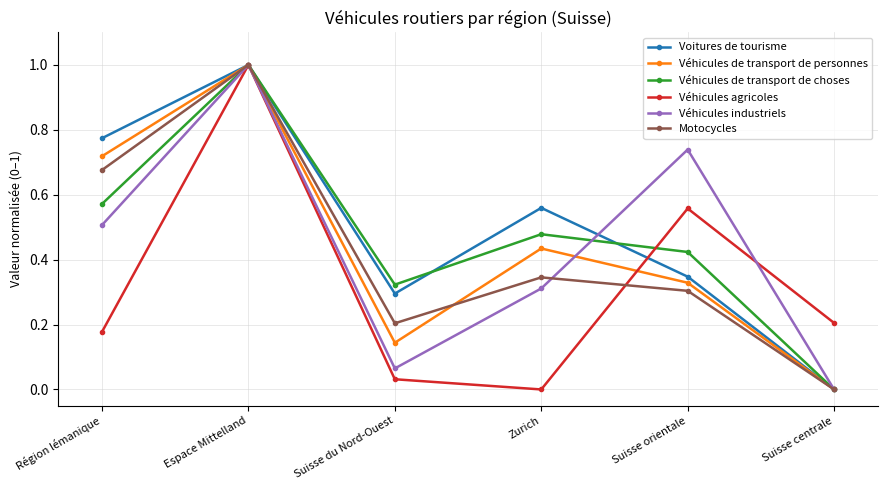

Is the value of Véhicules agricoles at Suisse du Nord-Ouest greater than the value of Véhicules de transport de personnes at Espace Mittelland?

No